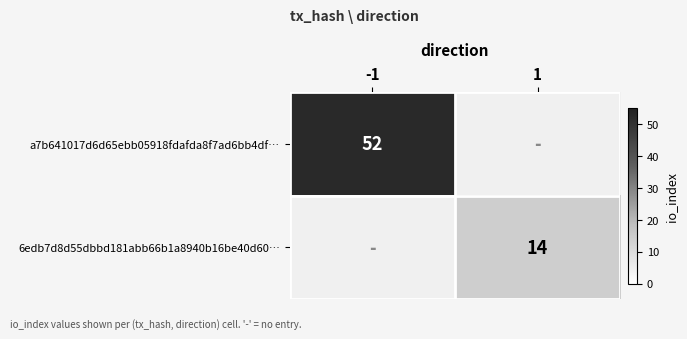

How many data points does each series have?

2